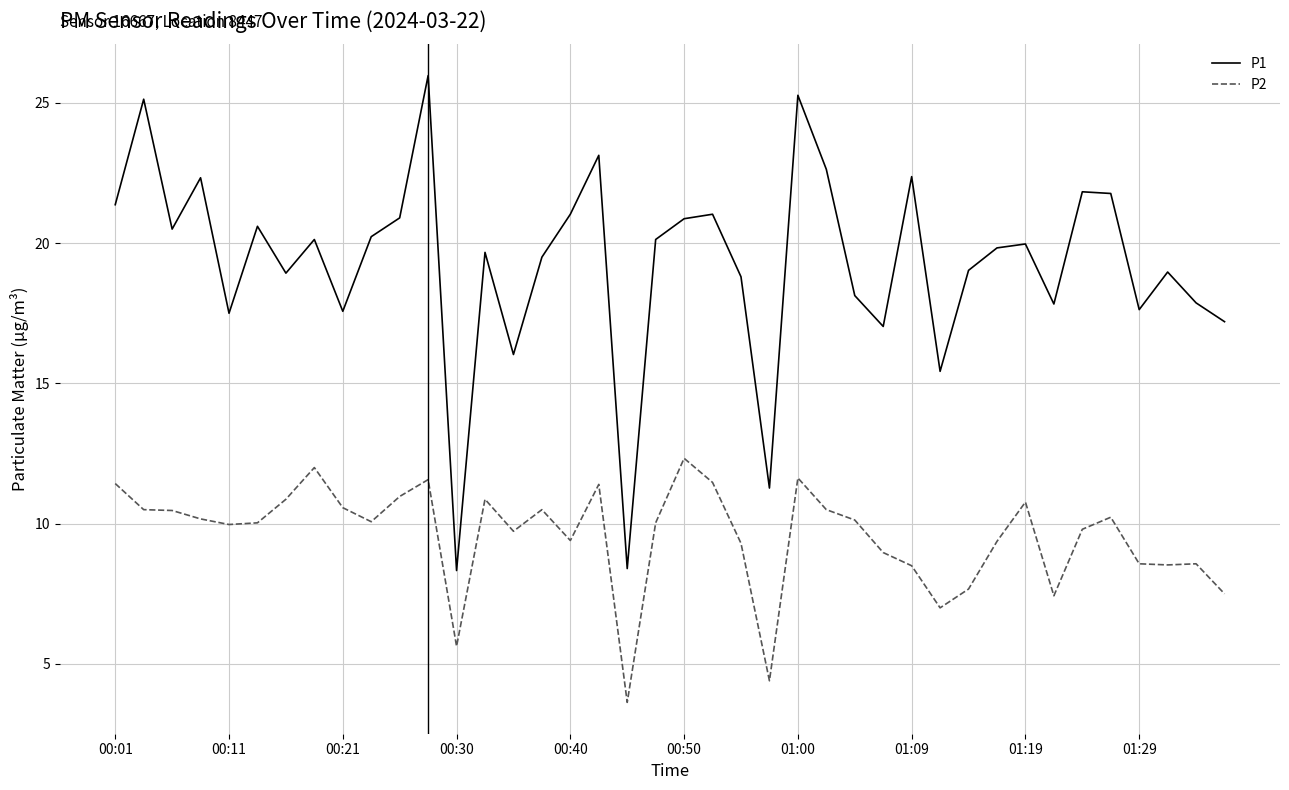

How many lines are shown in the chart?

2